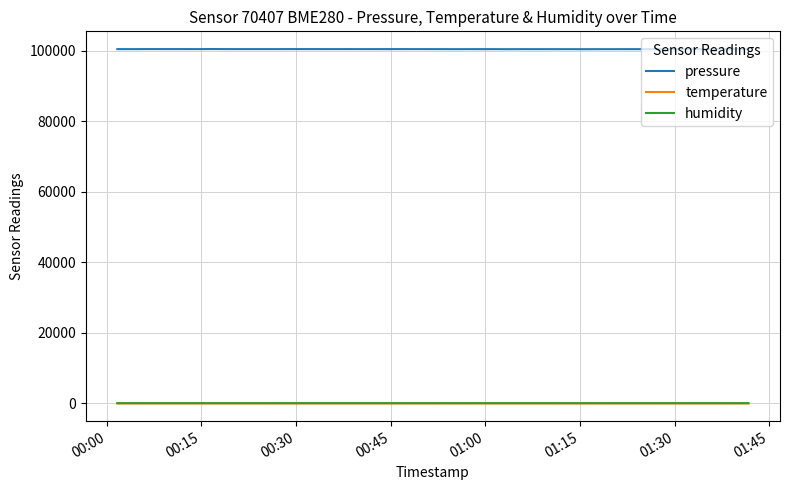

Which series has the largest total across all categories?

pressure